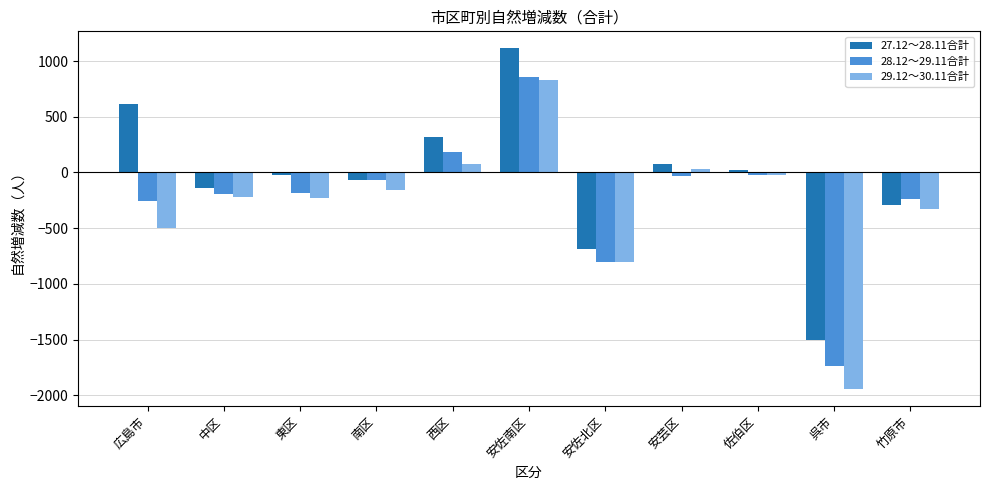

What is the sum of the 28.12～29.11合計 values at 安佐南区 and 佐伯区?

830